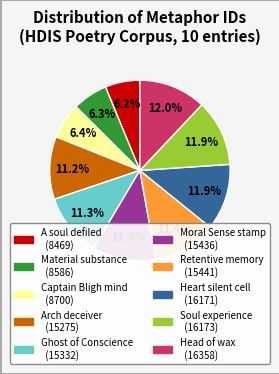

Count the number of slices in the pie.

10